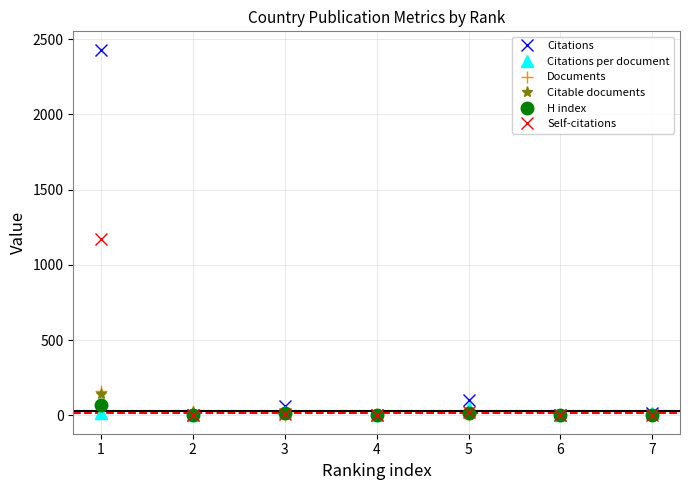

What is the greatest value displayed?

2430.0